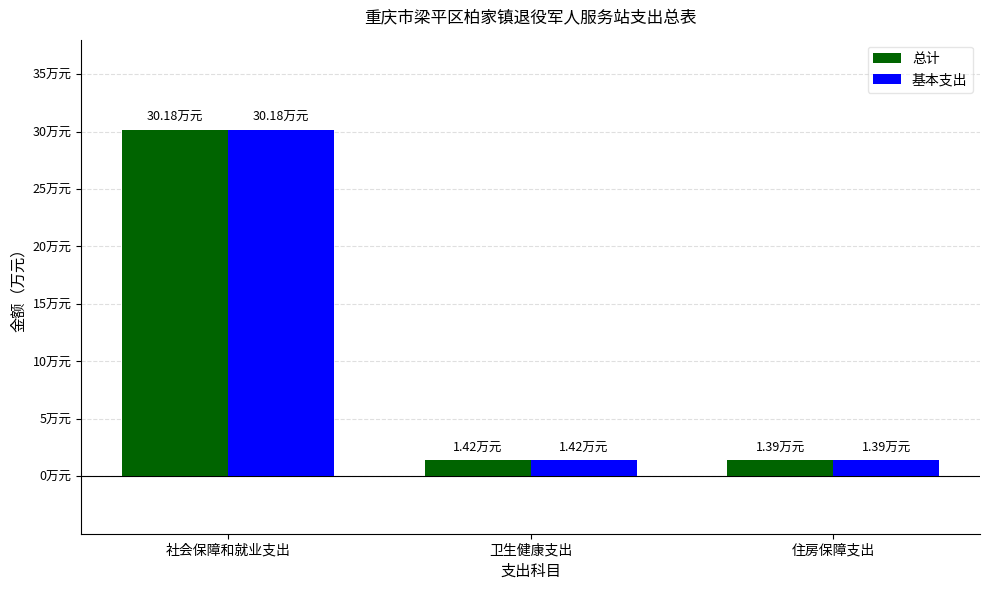

List the labels in order of 基本支出 value, smallest first.

住房保障支出, 卫生健康支出, 社会保障和就业支出